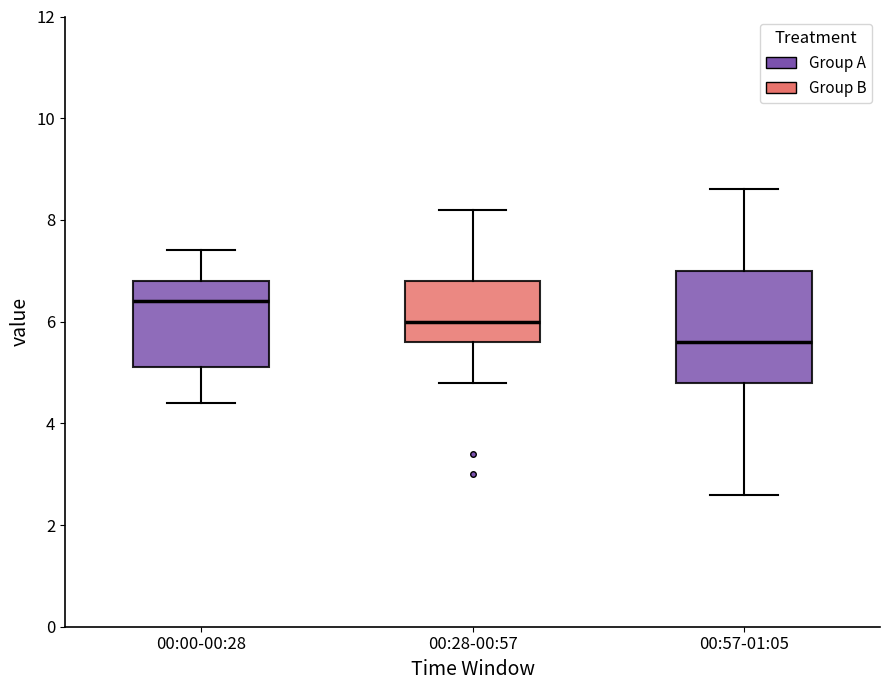

Comparing the boxes themselves (not the whiskers), which one is the tallest?

00:57-01:05